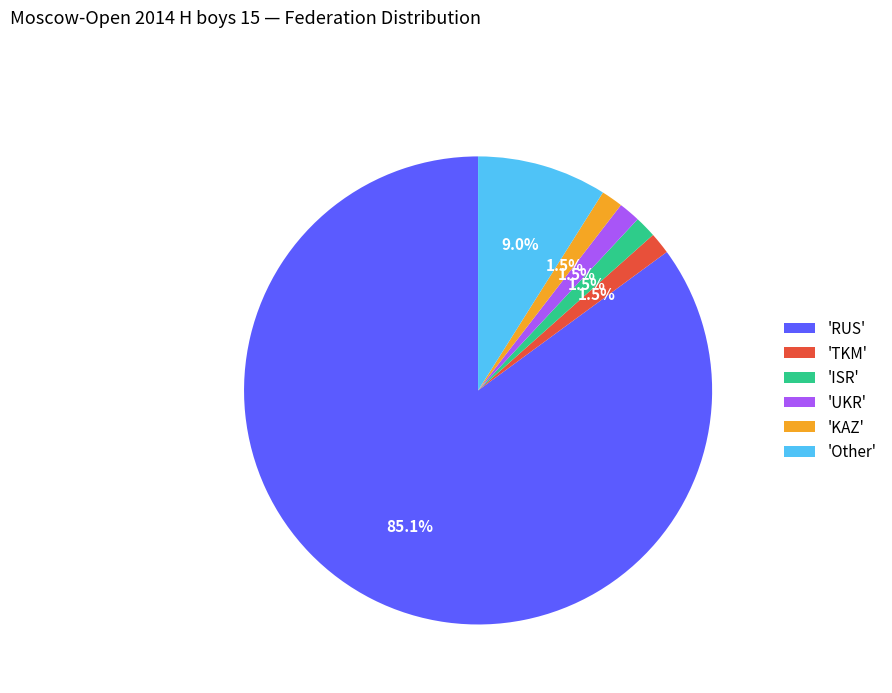

What is the majority slice?

'RUS'